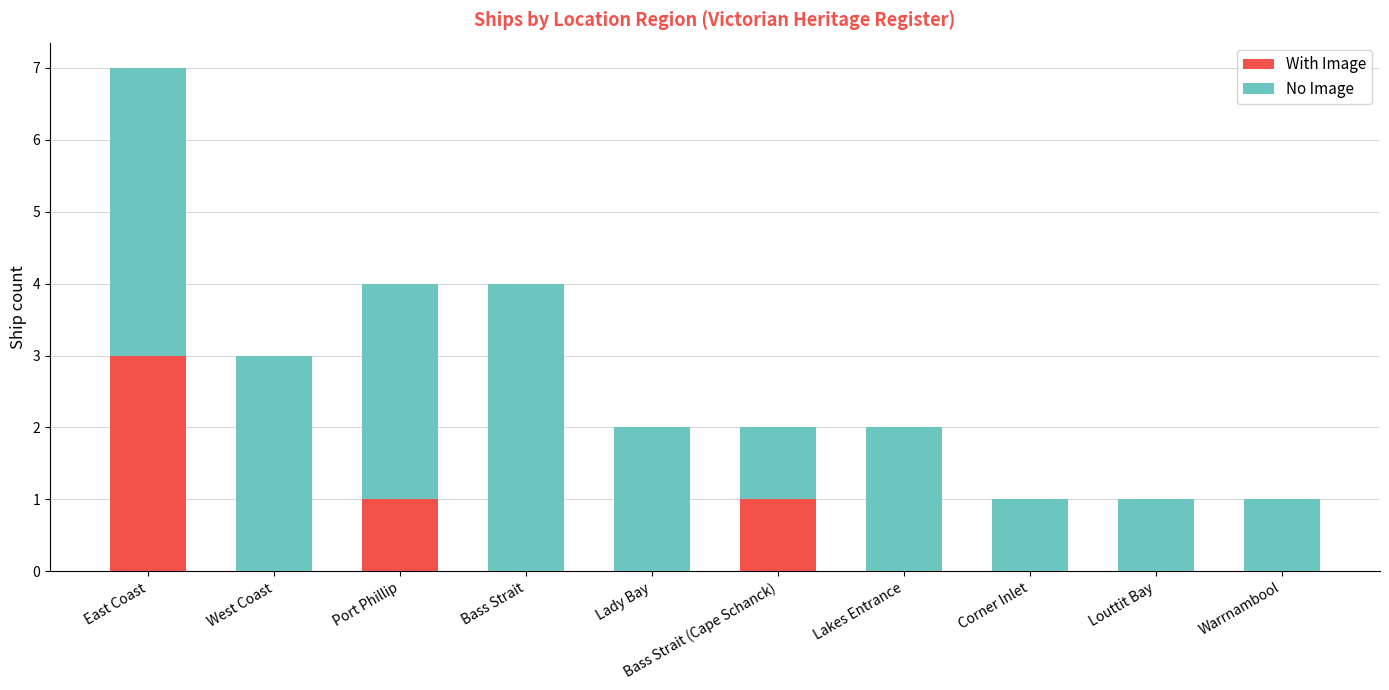

At which category is the sum across all series the highest?

East Coast